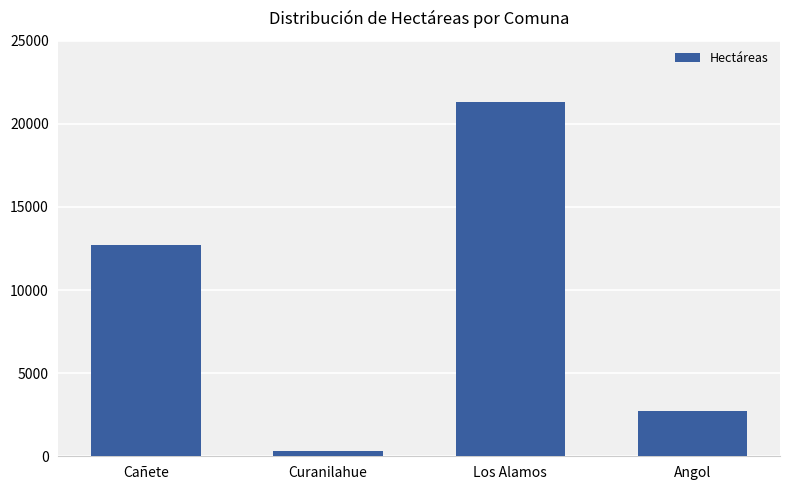

At which category does the chart reach its minimum across all series?

Curanilahue